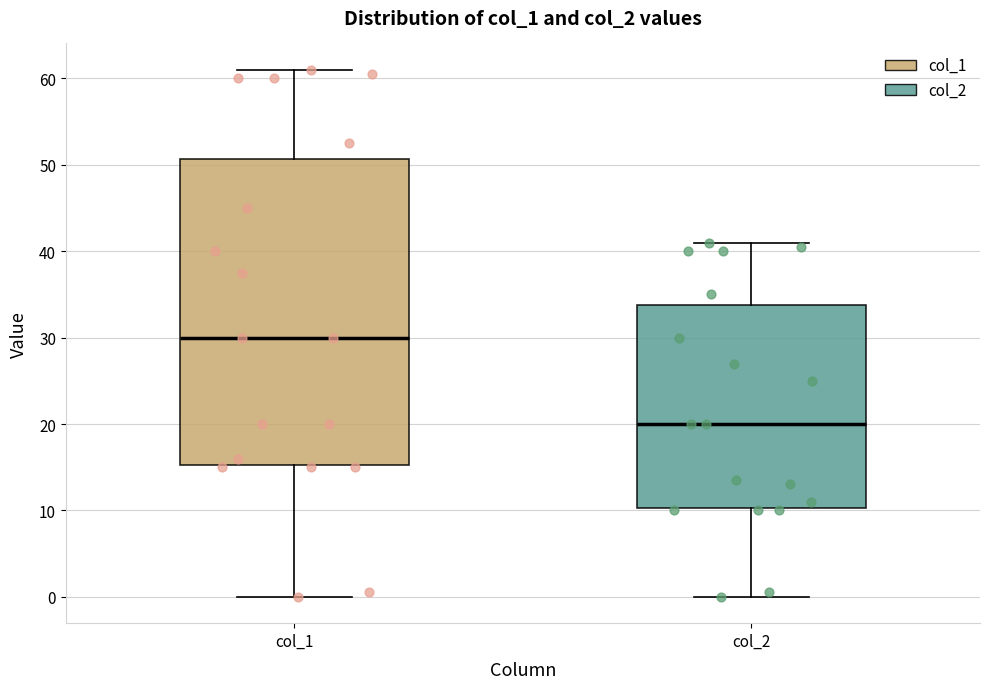

Which box has the lowest median line?

col_2